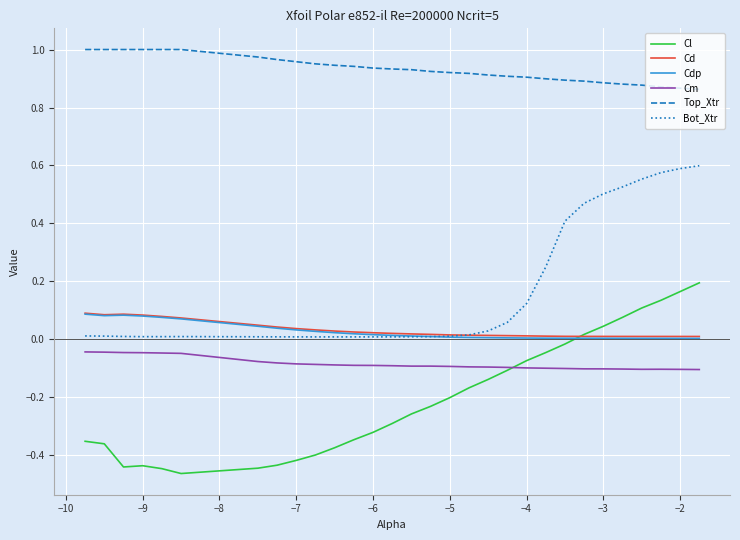

Which series has the largest total across all categories?

Top_Xtr